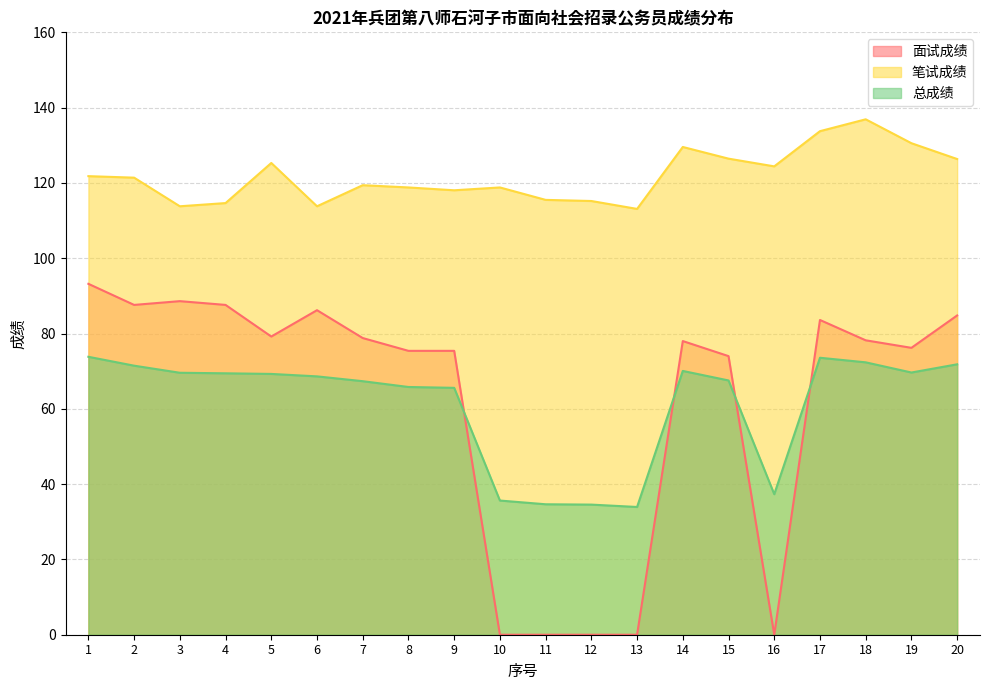

How many series are shown in this chart?

3